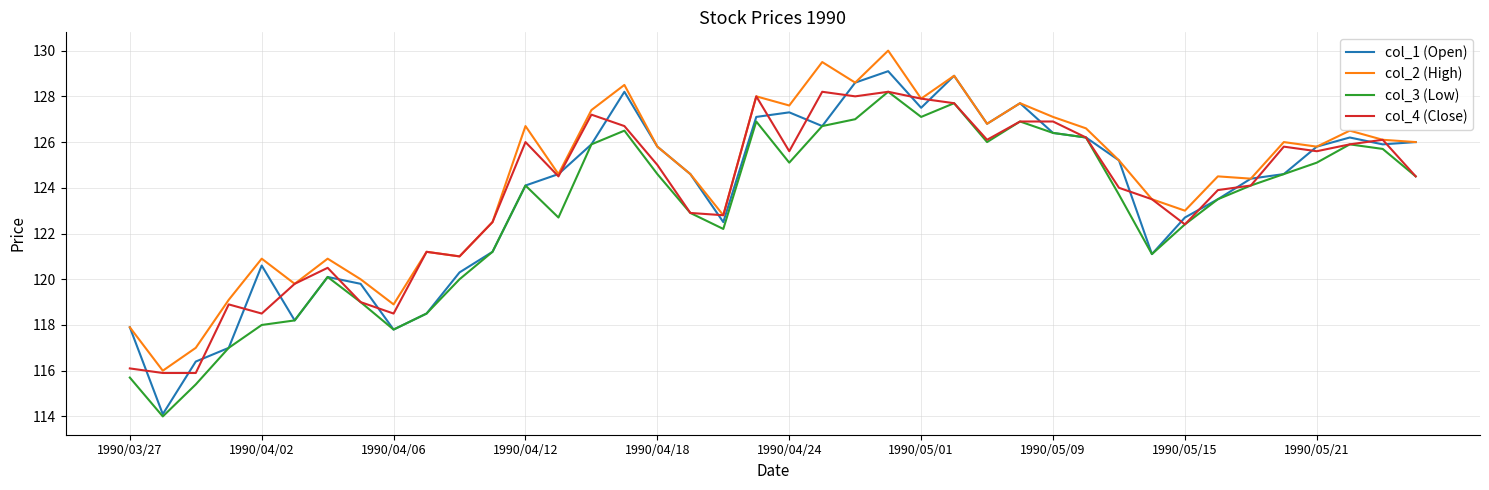

Which series has the largest range (max minus min)?

col_1 (Open)